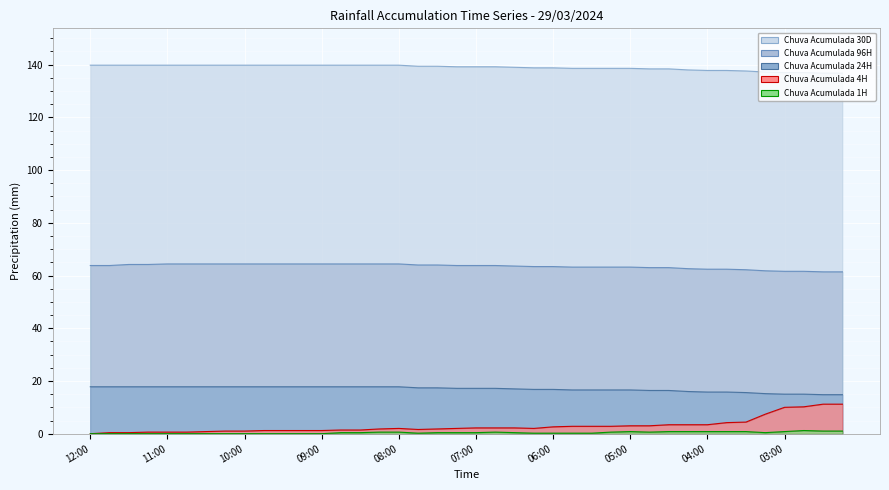

What is the label of the 17th point from the right?

06:15